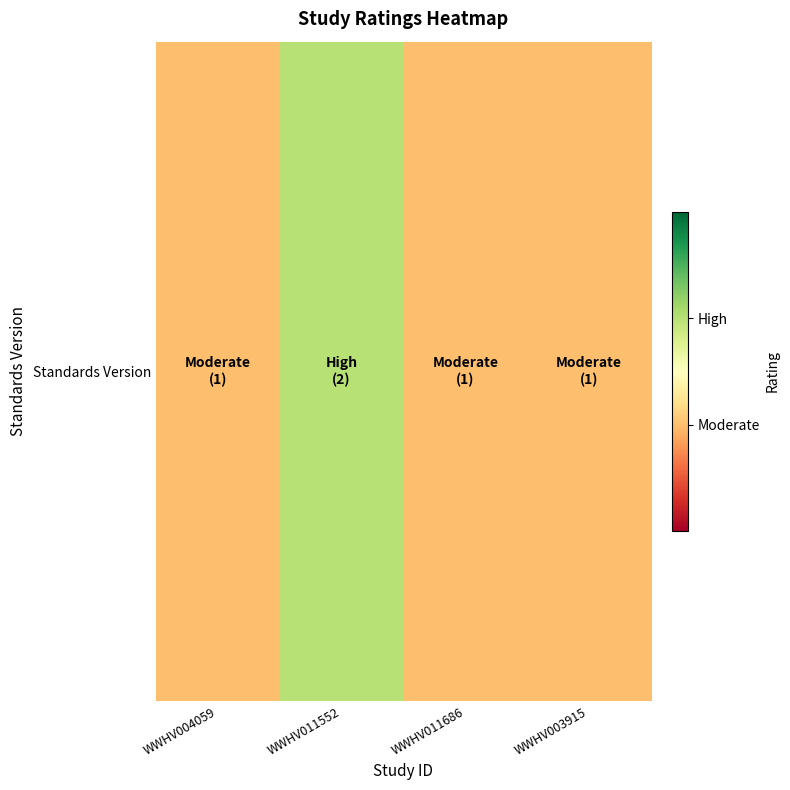

Is it true that the value at WWHV004059 is 0?

False